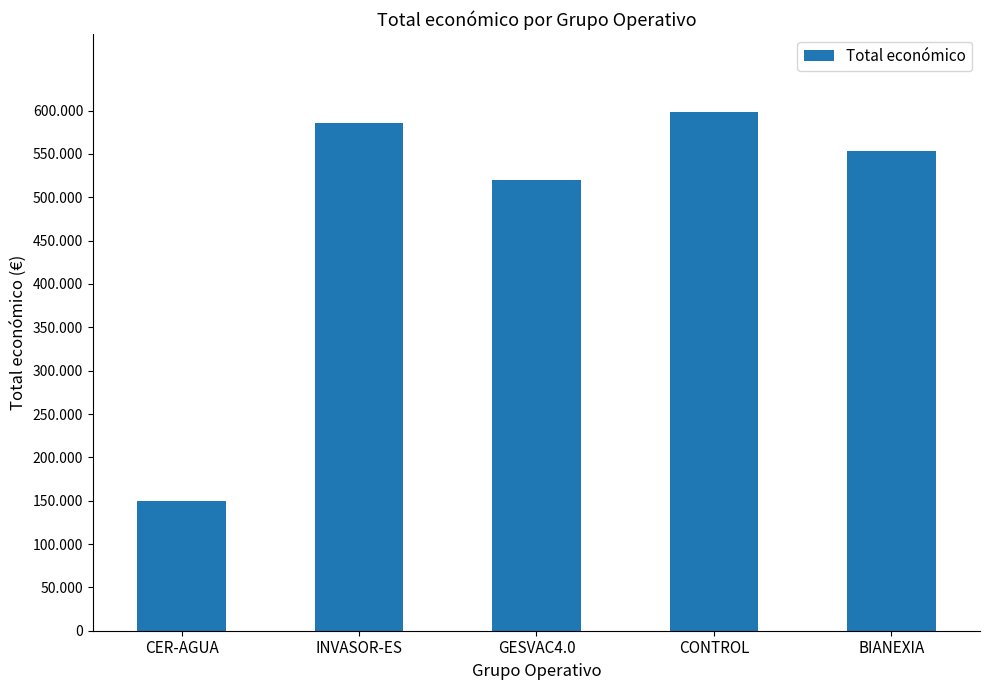

Which has a higher value, GESVAC4.0 or CONTROL?

CONTROL